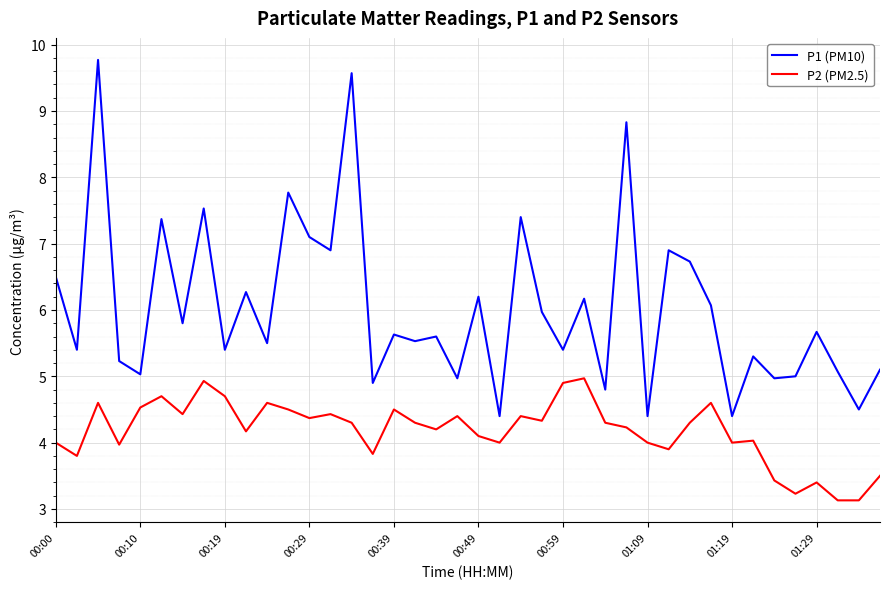

True or false: P2 (PM2.5) and P1 (PM10) cross at least once.

False